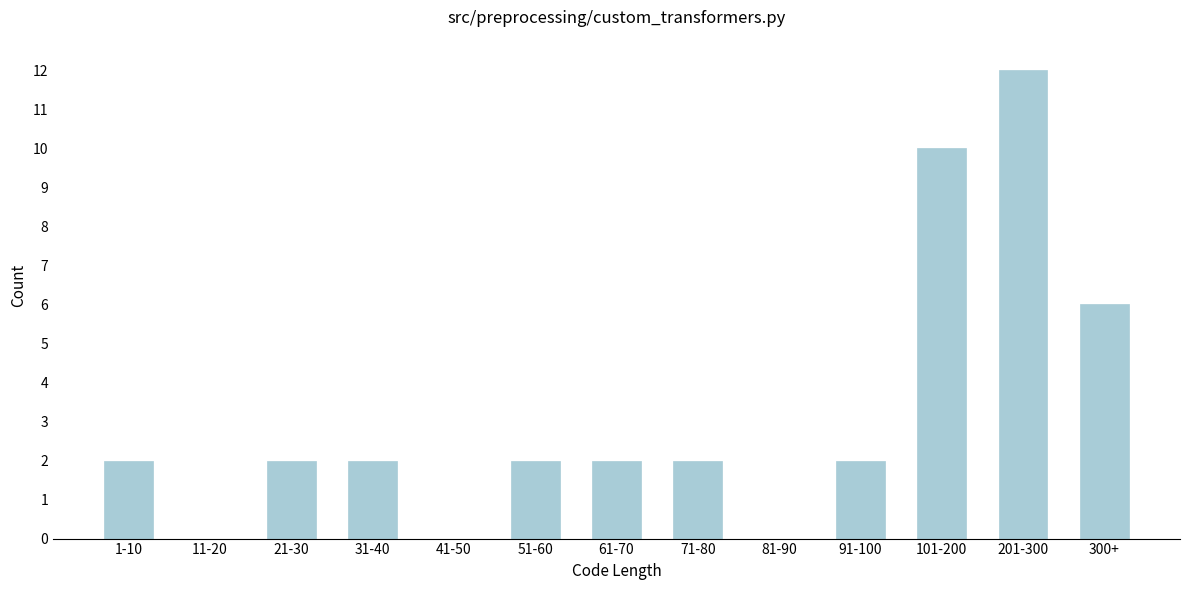

Reading left to right, list all the values displayed in this chart.

1-10=2	11-20=0	21-30=2	31-40=2	41-50=0	51-60=2	61-70=2	71-80=2	81-90=0	91-100=2	101-200=10	201-300=12	300+=6